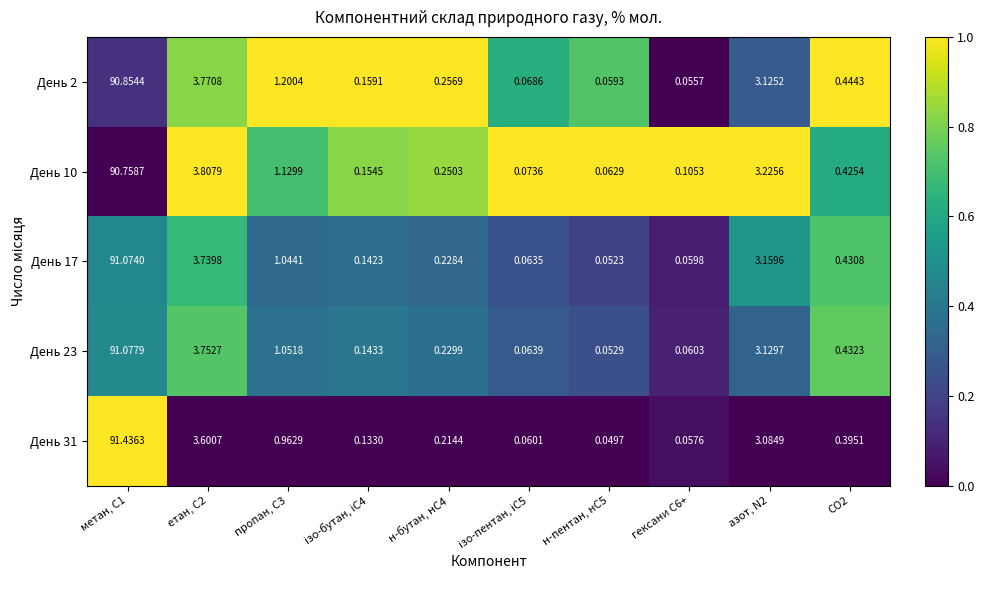

Between азот, N2 and гексани С6+, which is larger?

азот, N2